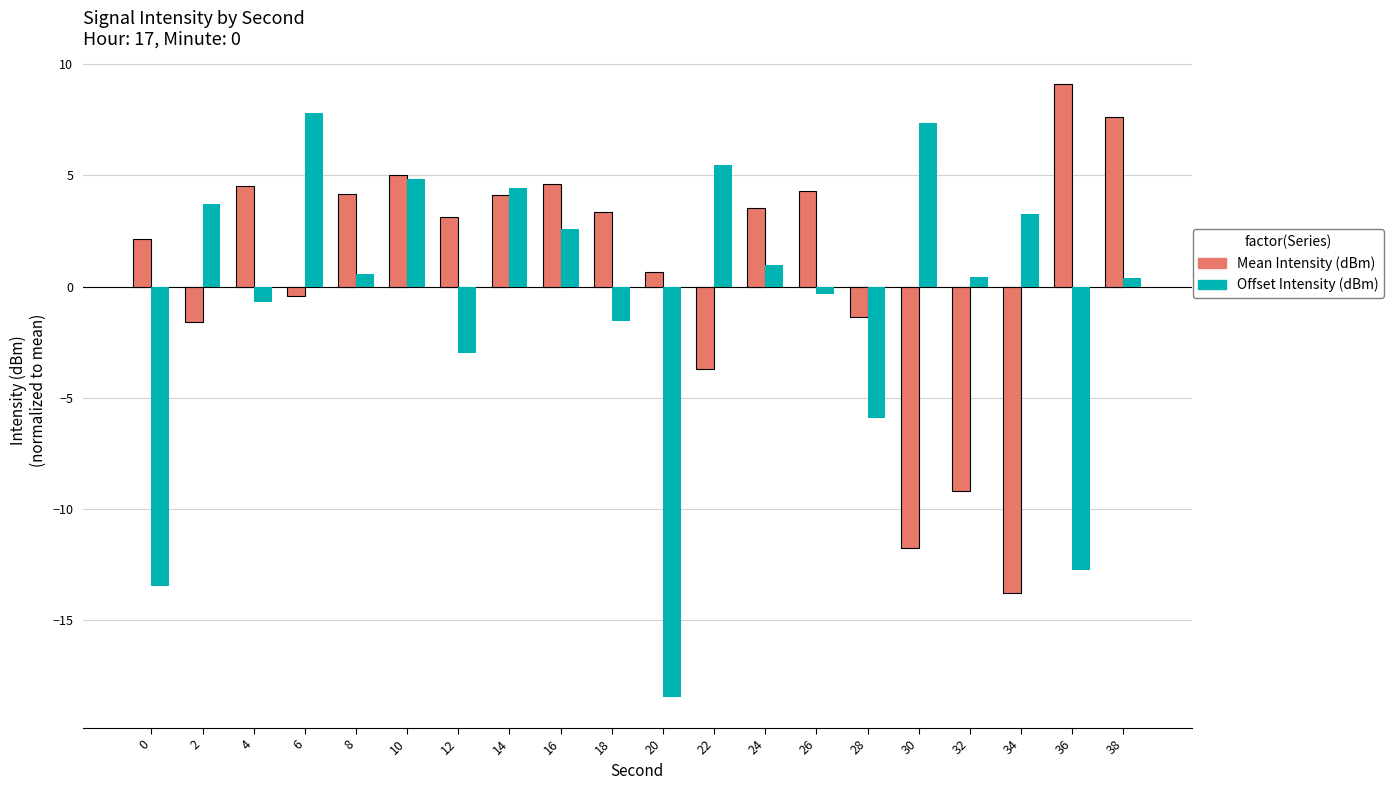

How many data points in Mean Intensity (dBm) are less than 3?

9